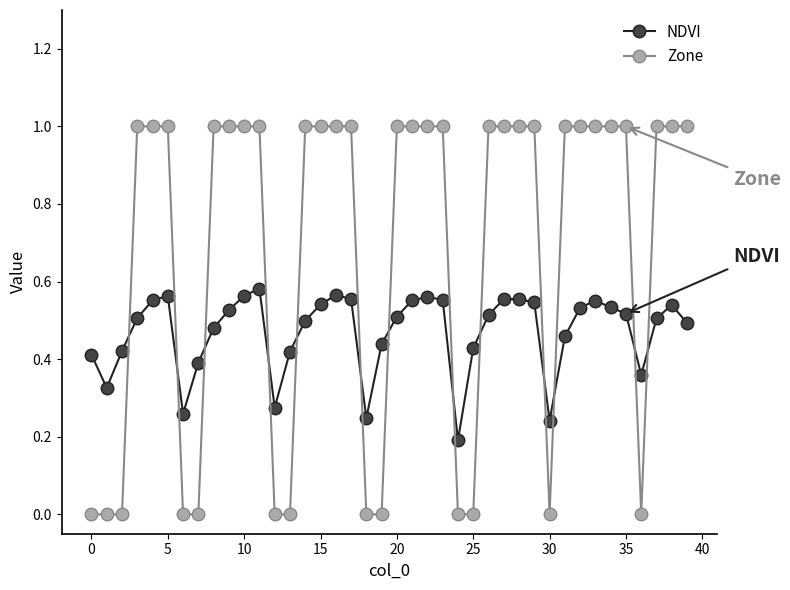

At how many categories does at least one series exceed 0?

40